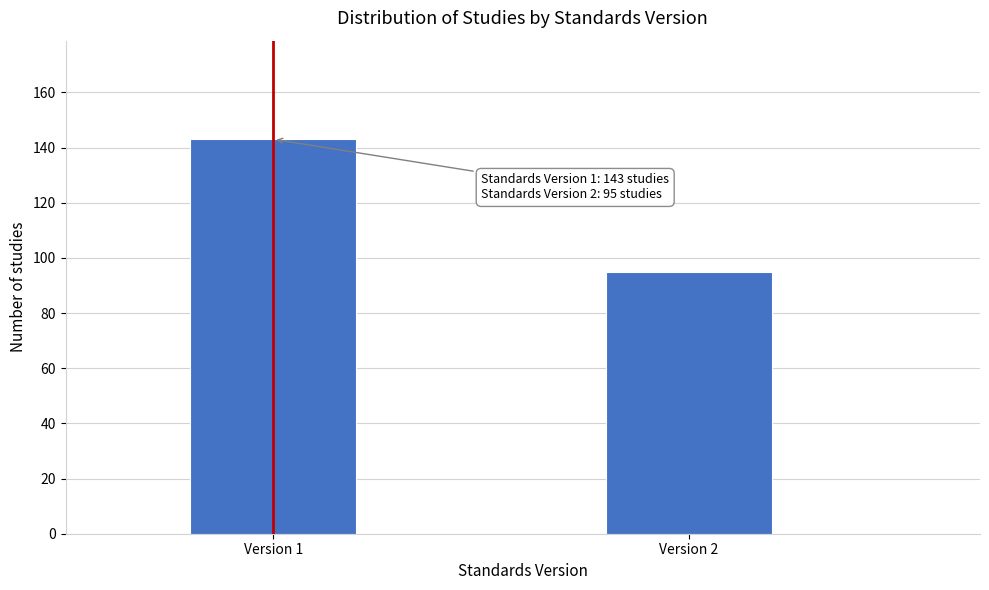

Reading left to right, transcribe all the data shown in this chart.

Version 1=143	Version 2=95